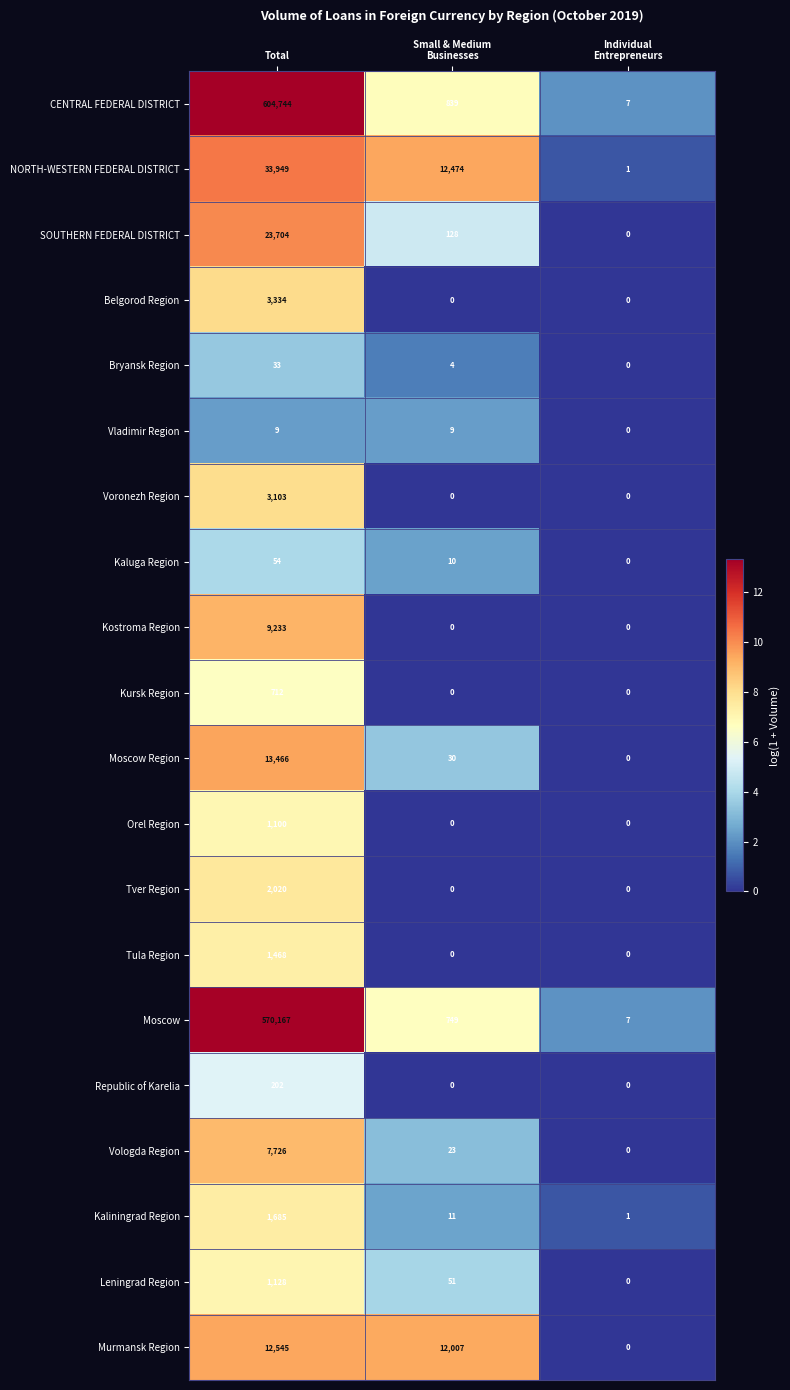

Is it true that Belgorod Region equals 3334 at Total?

True